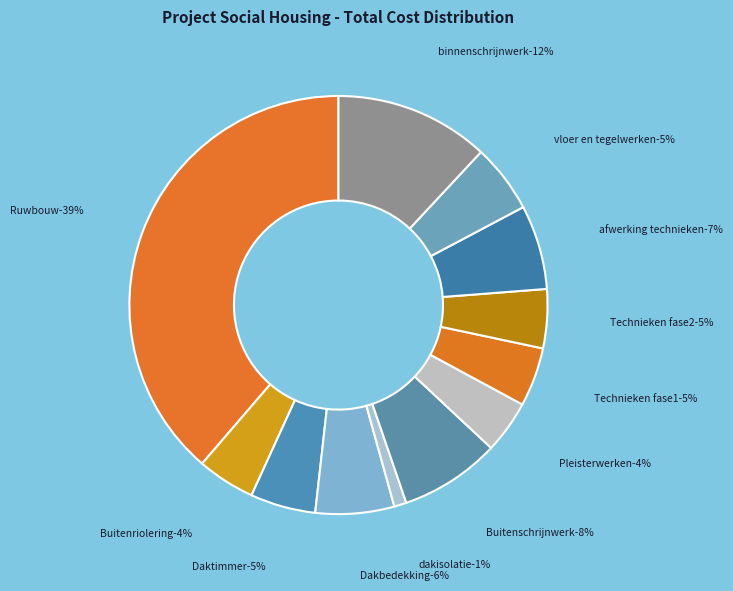

To the nearest percent, what is the difference between the largest and smallest slice percentages?

38%